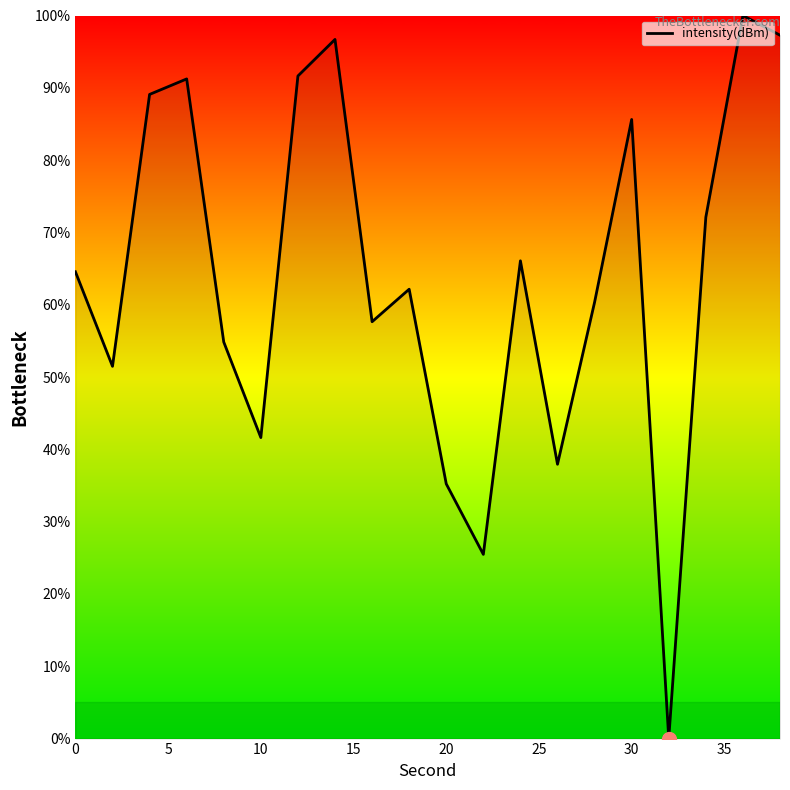

What is the difference between the maximum and minimum values?

100.0